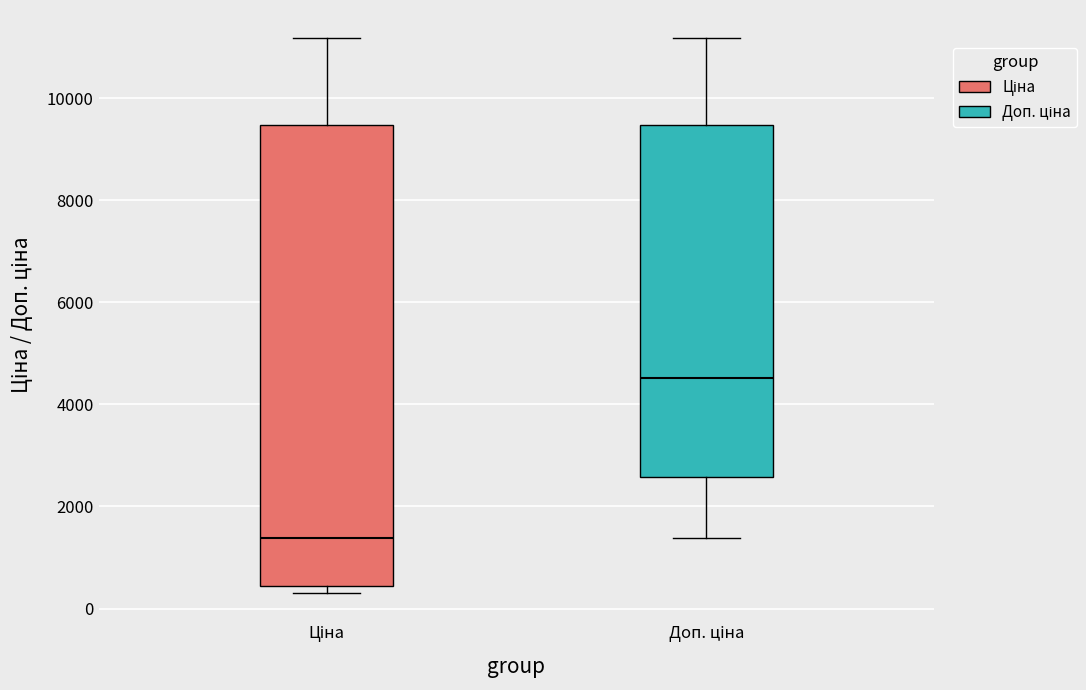

Which box's median line is the lowest?

Ціна